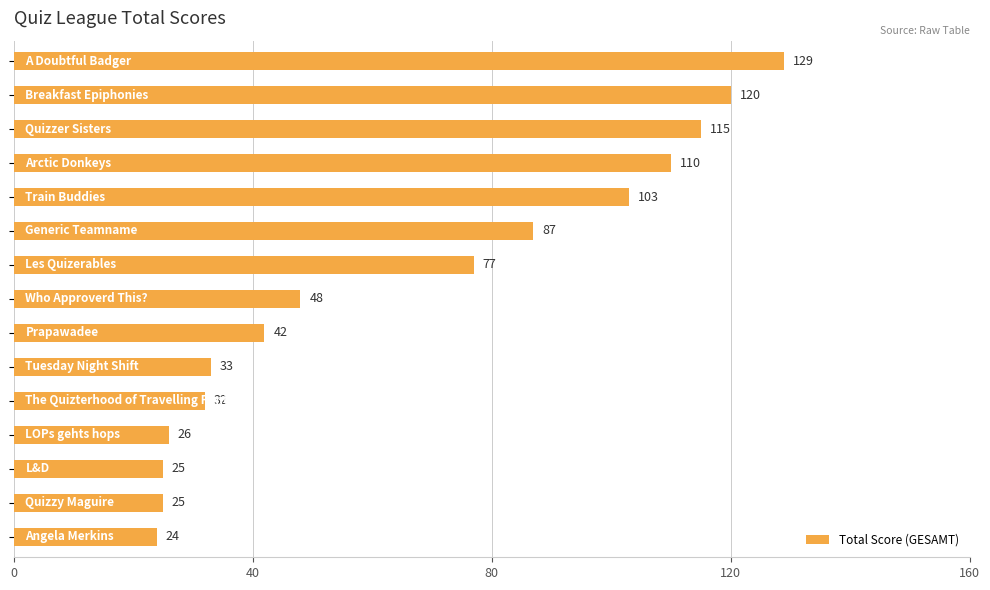

What is the average value?

66